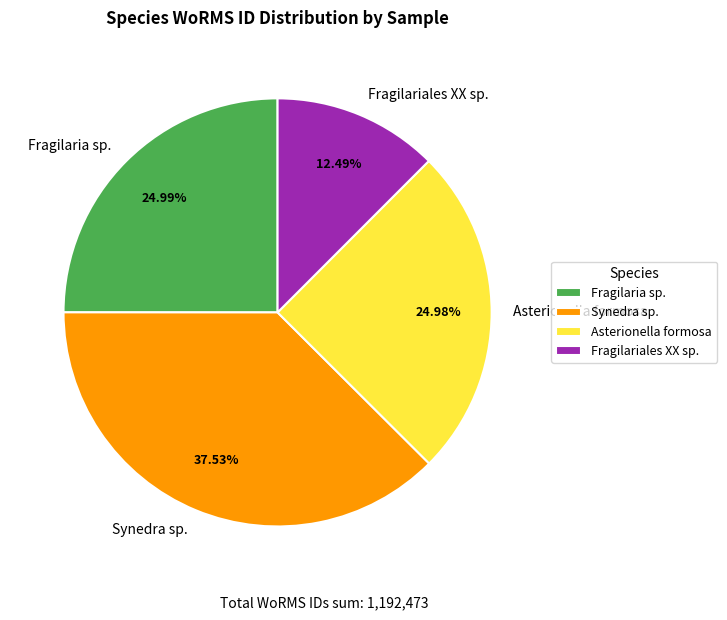

Which has a higher value, Asterionella formosa or Synedra sp.?

Synedra sp.